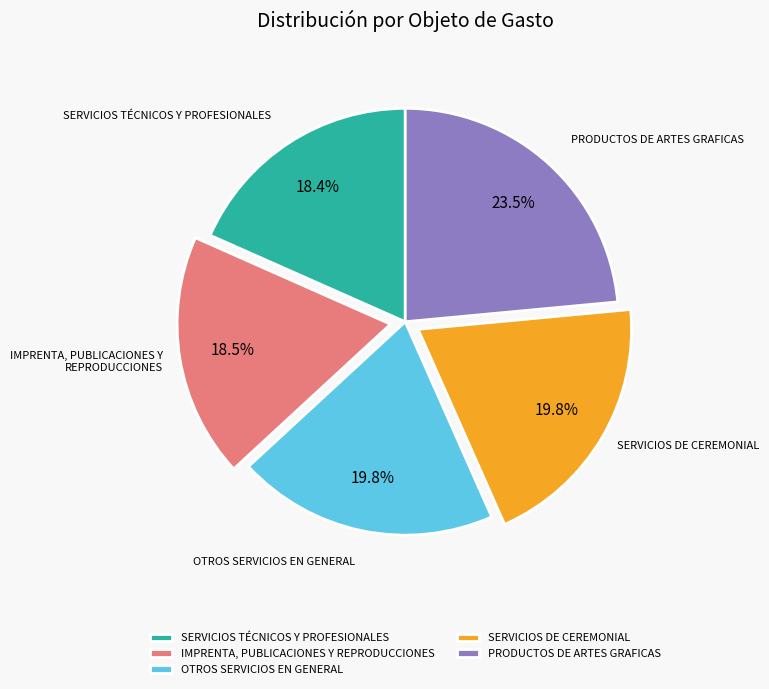

To the nearest percent, what is the difference between the largest and smallest slice percentages?

5%